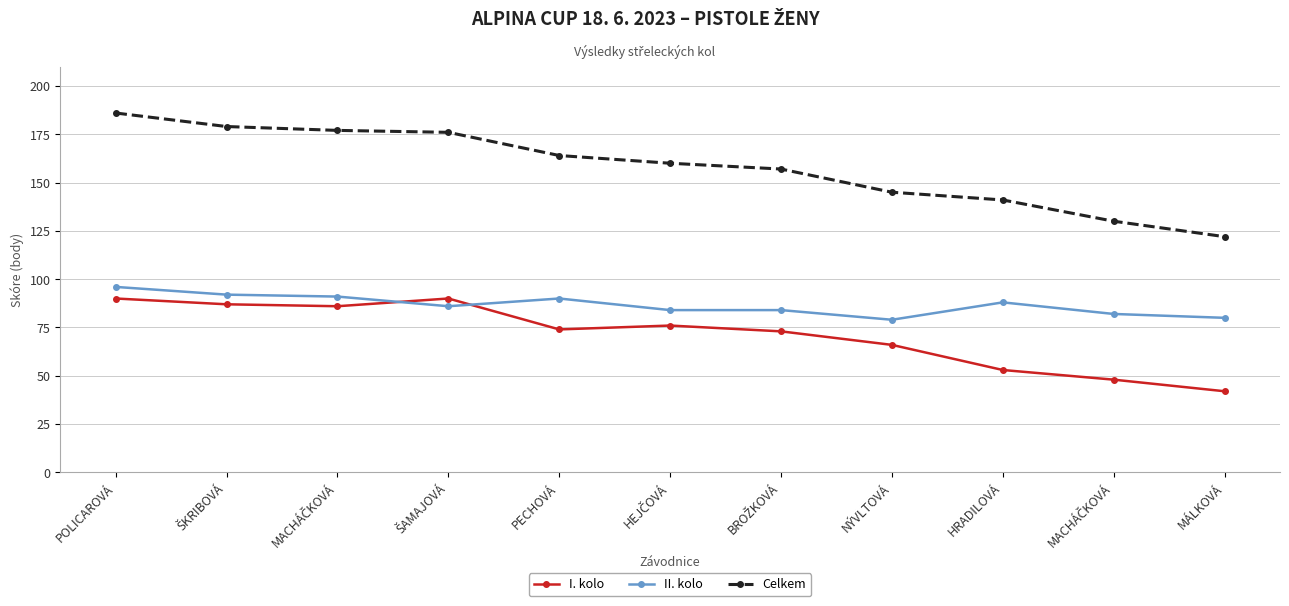

True or false: II. kolo and Celkem intersect in this chart.

False